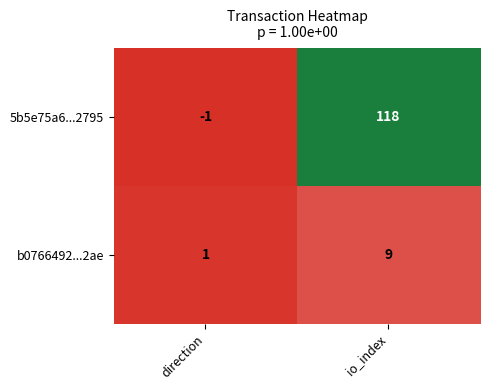

Which label corresponds to the smallest value in the chart?

direction